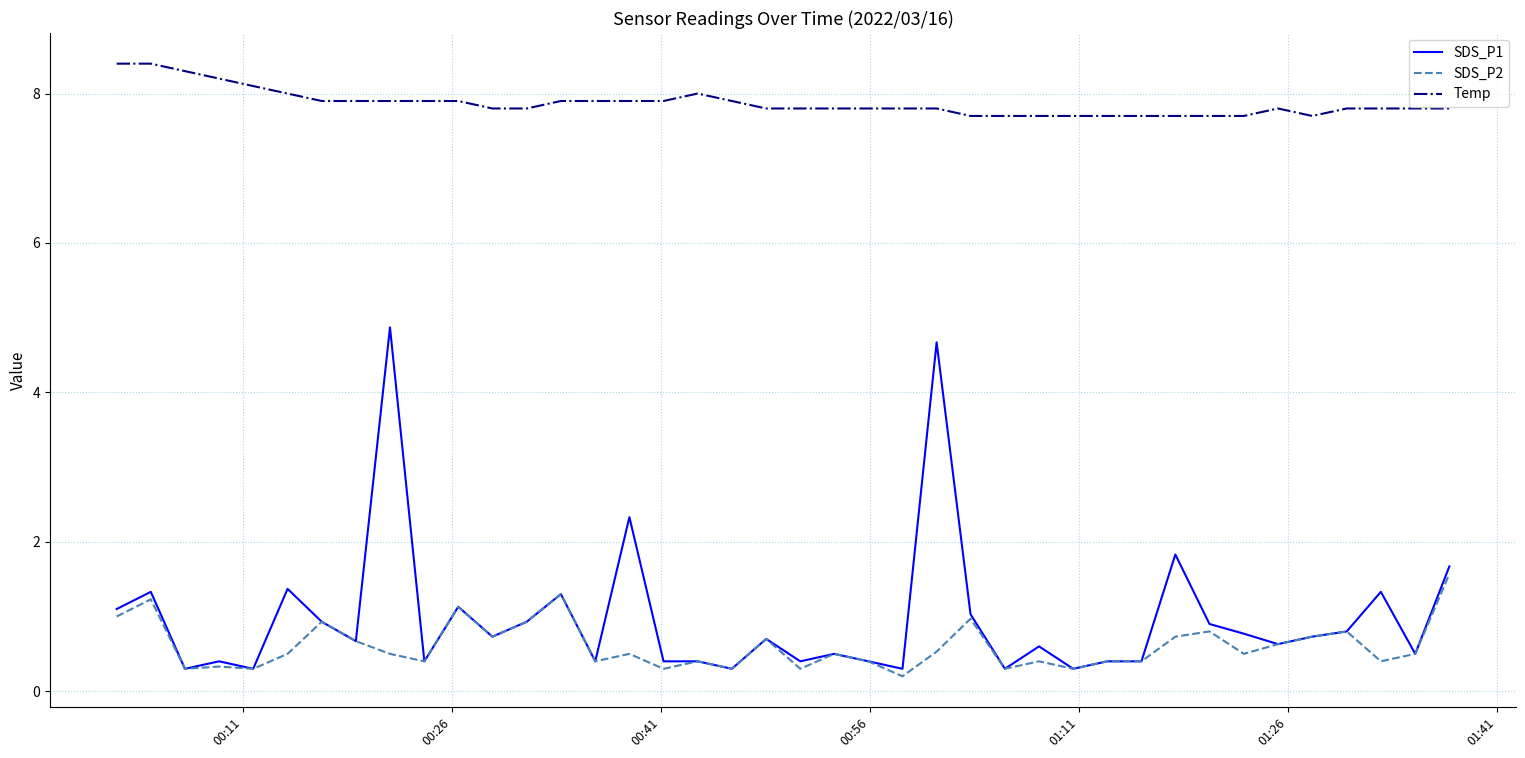

True or false: SDS_P2 has more than 0 points higher than both neighbors.

True